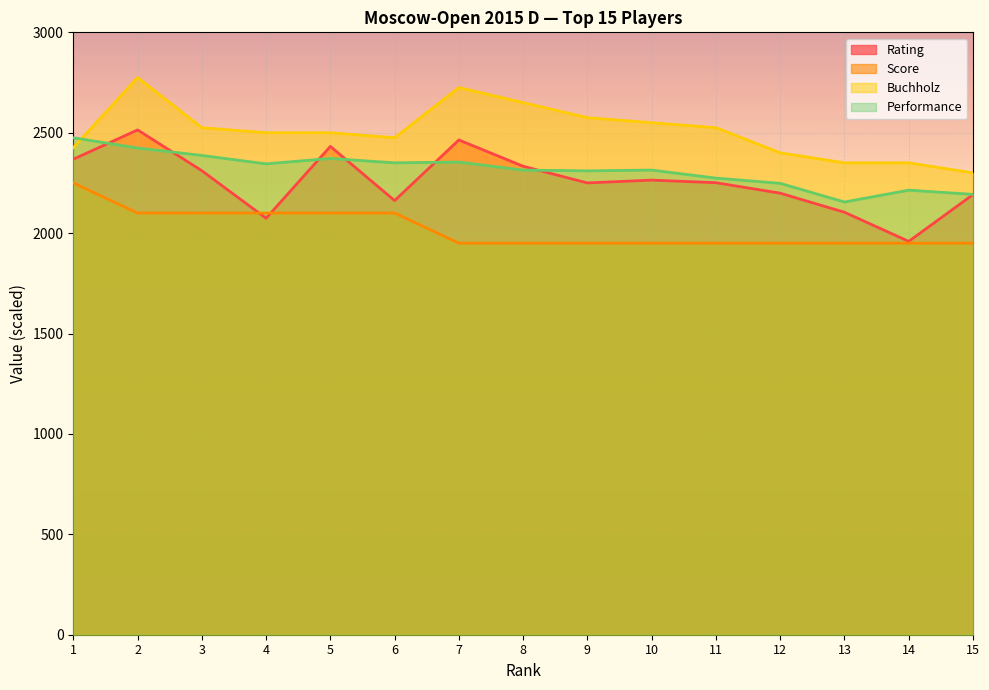

How many data points in Rating are above 2251?

7